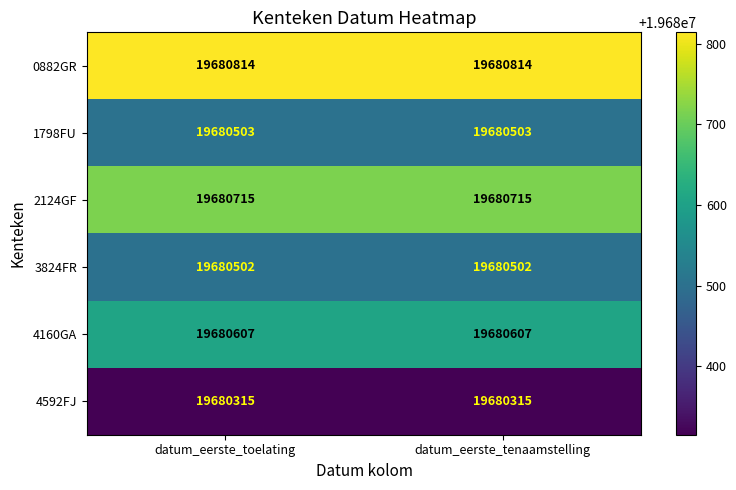

The 0882GR series shows 19680814 at datum_eerste_toelating. True or false?

True